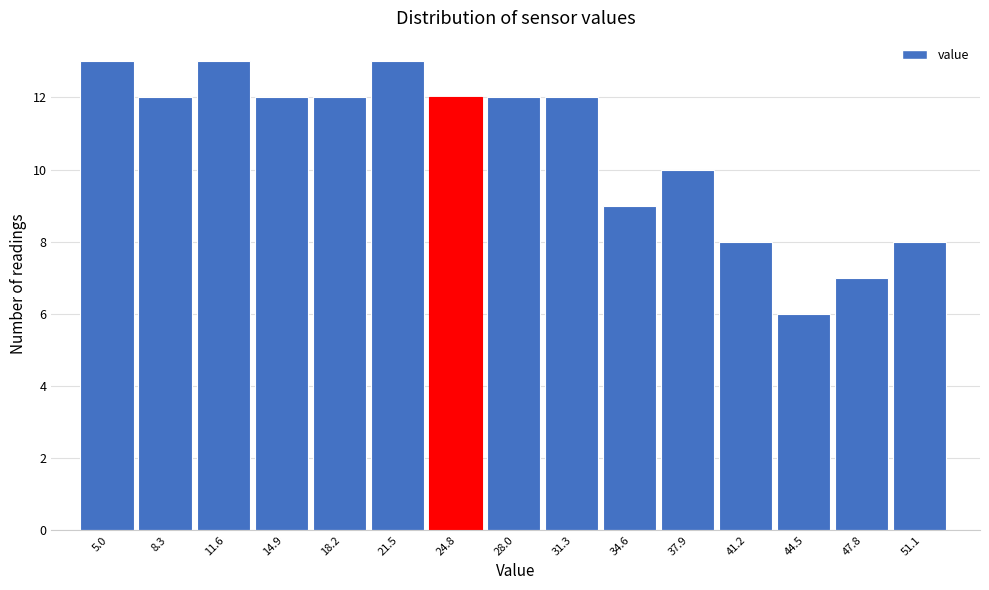

Reading left to right, list all the values displayed in this chart.

13	12	13	12	12	13	12	12	12	9	10	8	6	7	8